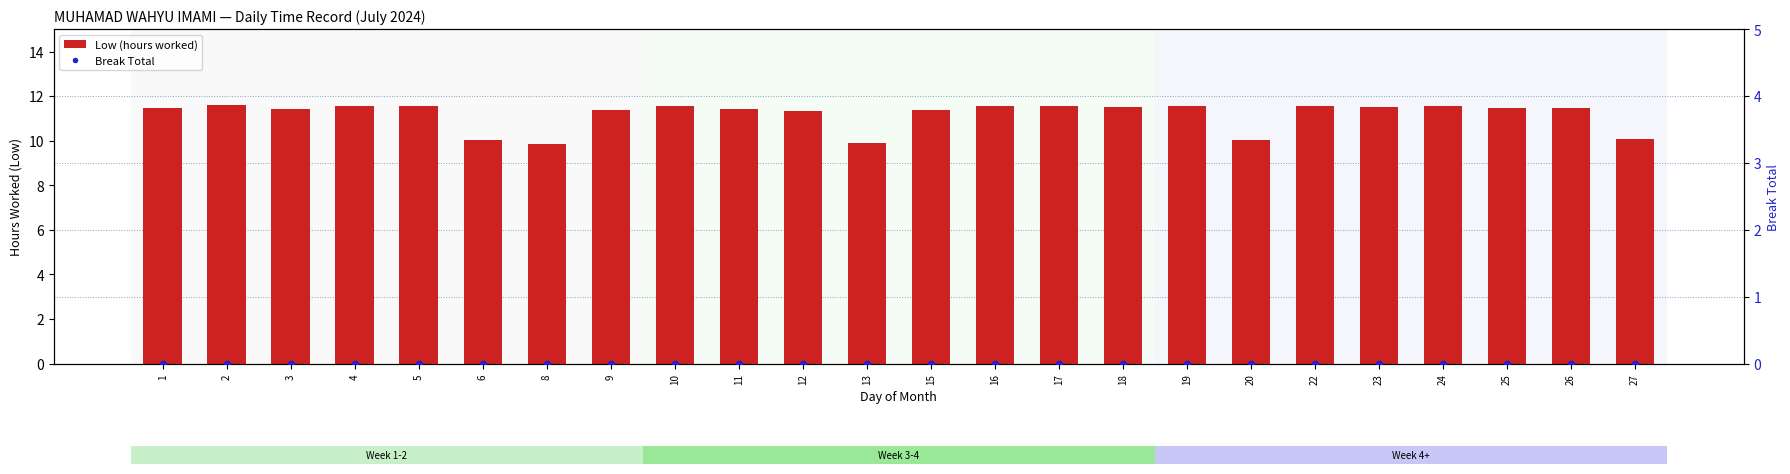

Which series has the largest Y range (max minus min)?

Low (hours worked)